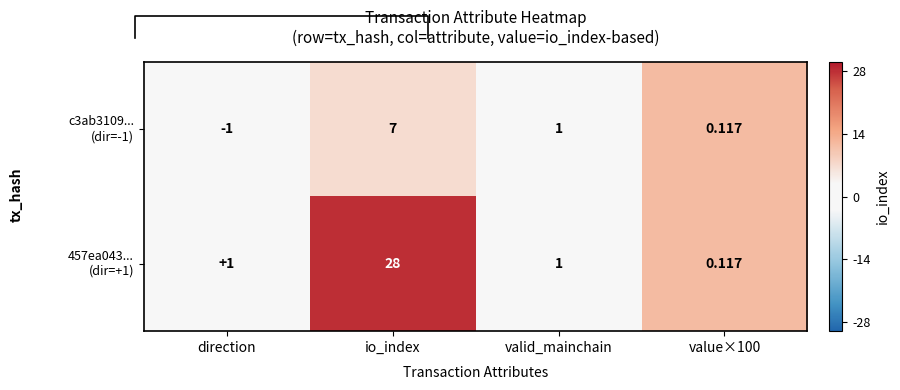

Which series has the largest range (max minus min)?

457ea043... (dir=+1)